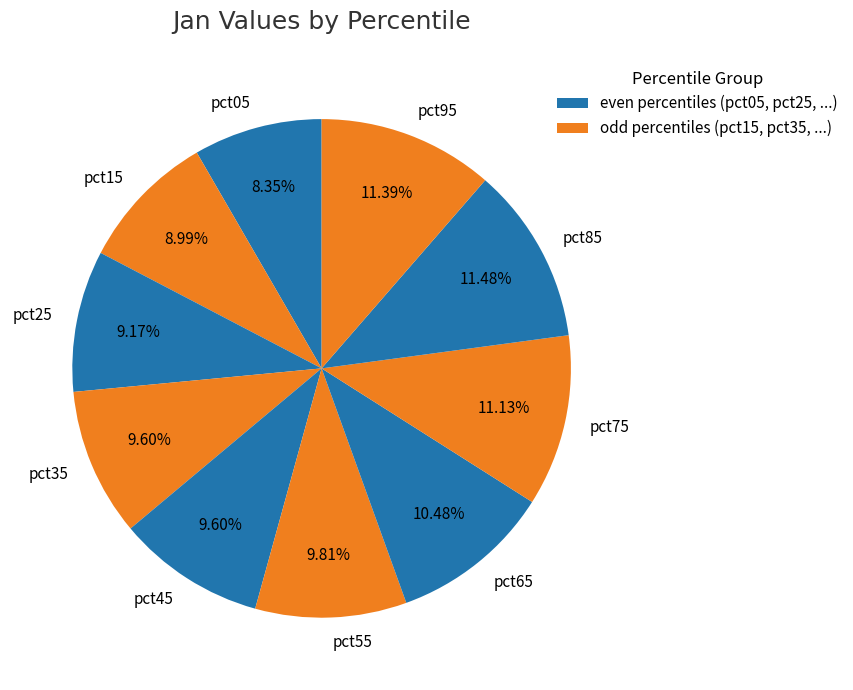

What is the smallest slice in the pie chart?

pct05